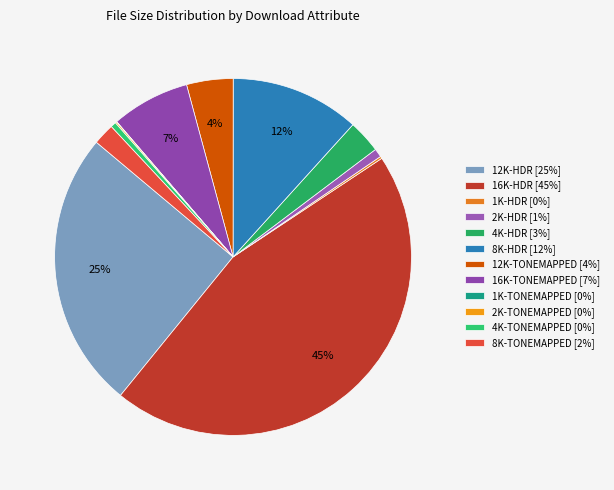

Approximately how many times larger is the value at 16K-TONEMAPPED compared to 16K-HDR?

0.2